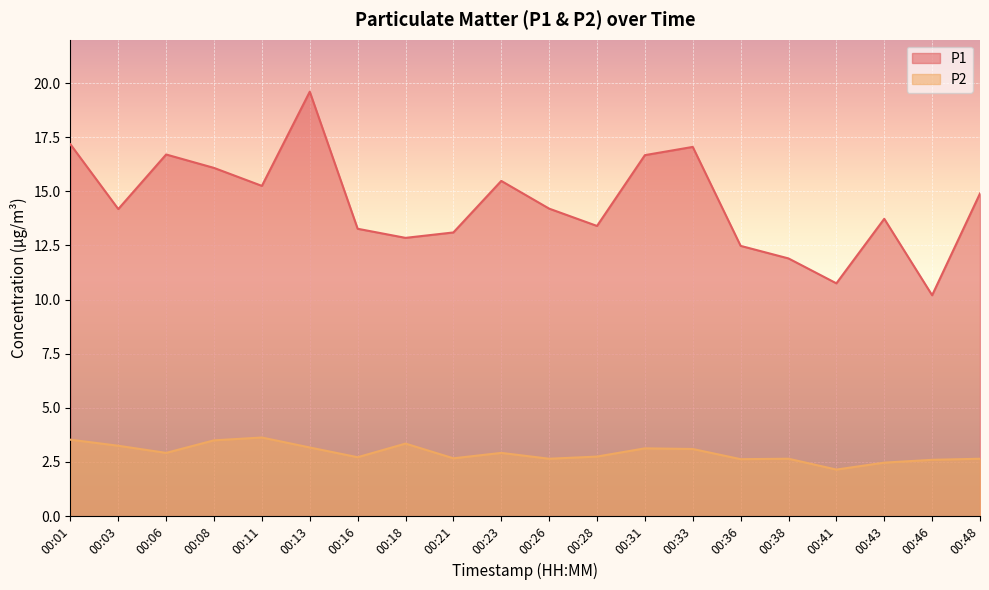

Where is P2 nearest to the value 2?

00:41